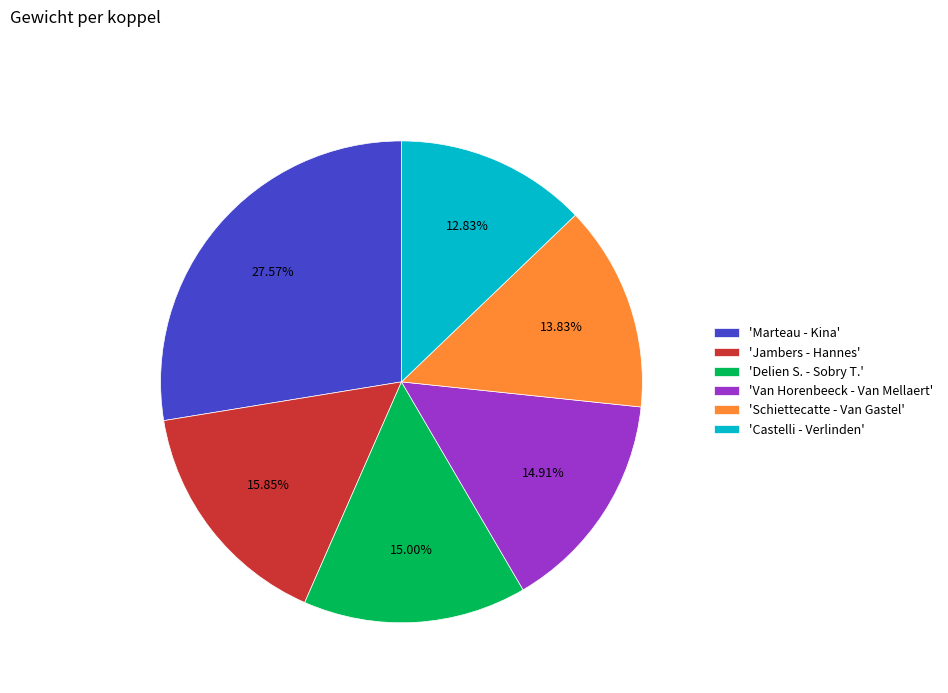

Is the sum of 'Schiettecatte - Van Gastel' and 'Van Horenbeeck - Van Mellaert' greater than half?

No